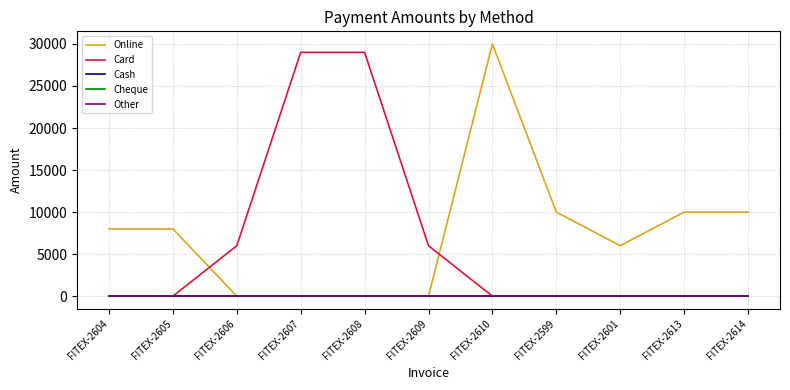

Is this an area chart (filled region under the line)?

No